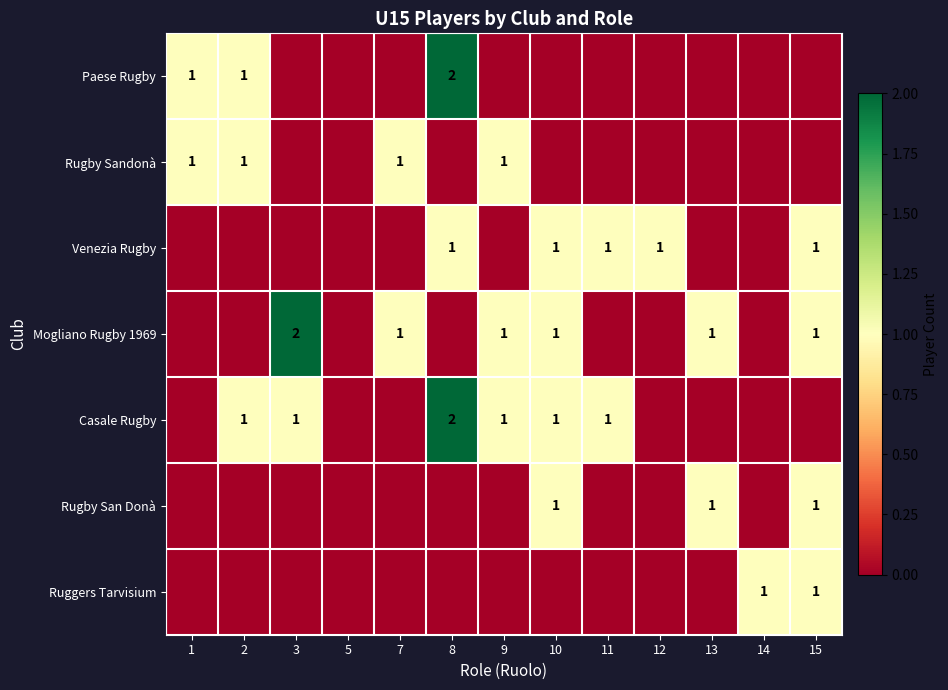

The Paese Rugby series shows 1 at 1. True or false?

True